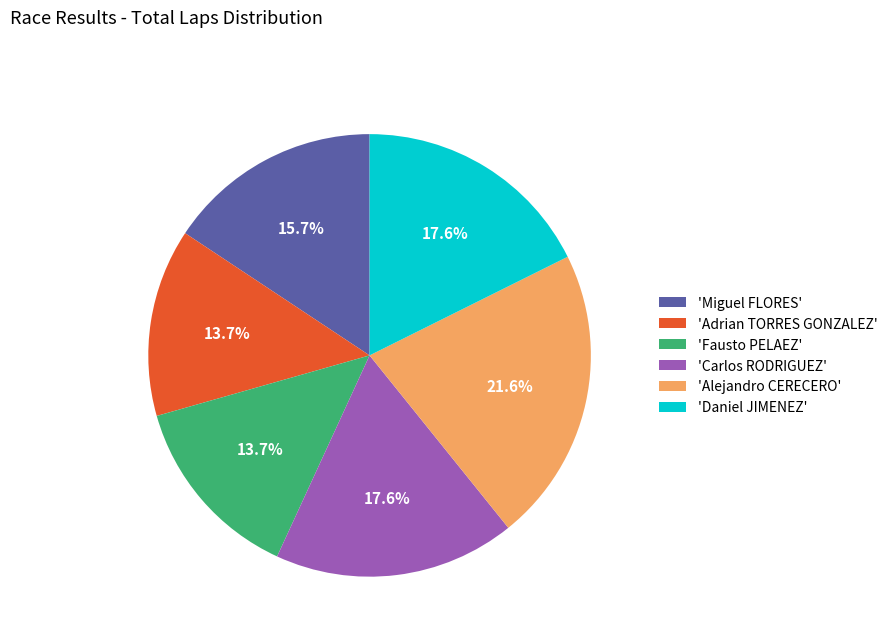

Is 'Miguel FLORES' the majority of the pie?

No